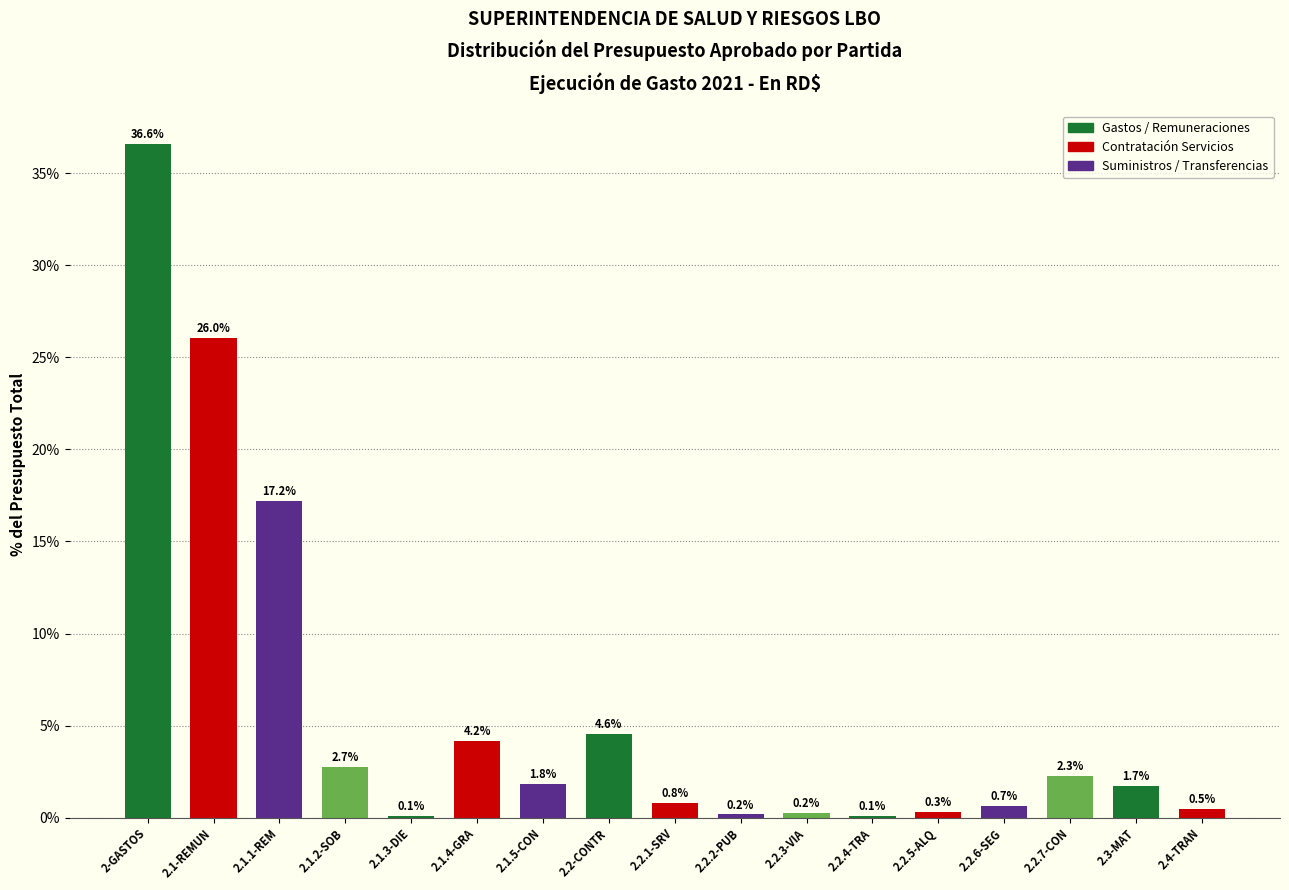

Reading left to right, transcribe all the data shown in this chart.

2-GASTOS=36.6	2.1-REMUN=26.0	2.1.1-REM=17.2	2.1.2-SOB=2.7	2.1.3-DIE=0.1	2.1.4-GRA=4.2	2.1.5-CON=1.8	2.2-CONTR=4.6	2.2.1-SRV=0.8	2.2.2-PUB=0.2	2.2.3-VIA=0.2	2.2.4-TRA=0.1	2.2.5-ALQ=0.3	2.2.6-SEG=0.7	2.2.7-CON=2.3	2.3-MAT=1.7	2.4-TRAN=0.5